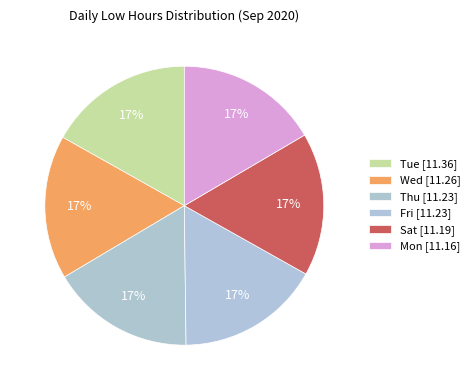

Rank the categories by value from lowest to highest.

Mon, Sat, Thu, Fri, Wed, Tue